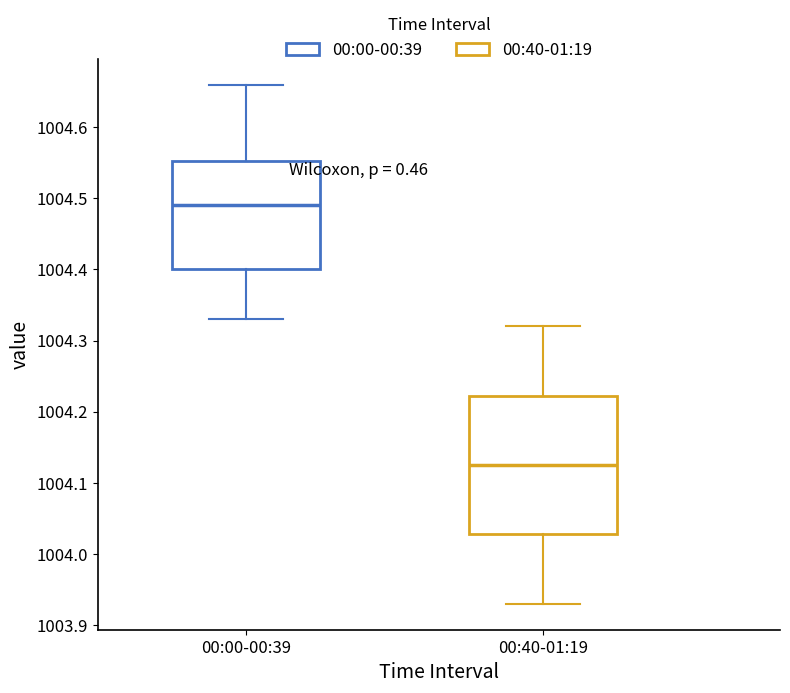

Reading left to right, transcribe this box plot: for each box, give where its median line is, the range the box spans, and where its two whiskers end, as read against the y-axis. The values are not printed on the chart, so give them approximately, as read against the axis.

00:00-00:39: median 1004.49, box 1004.40 to 1004.55, whiskers 1004.33 to 1004.66
00:40-01:19: median 1004.13, box 1004.03 to 1004.22, whiskers 1003.93 to 1004.32